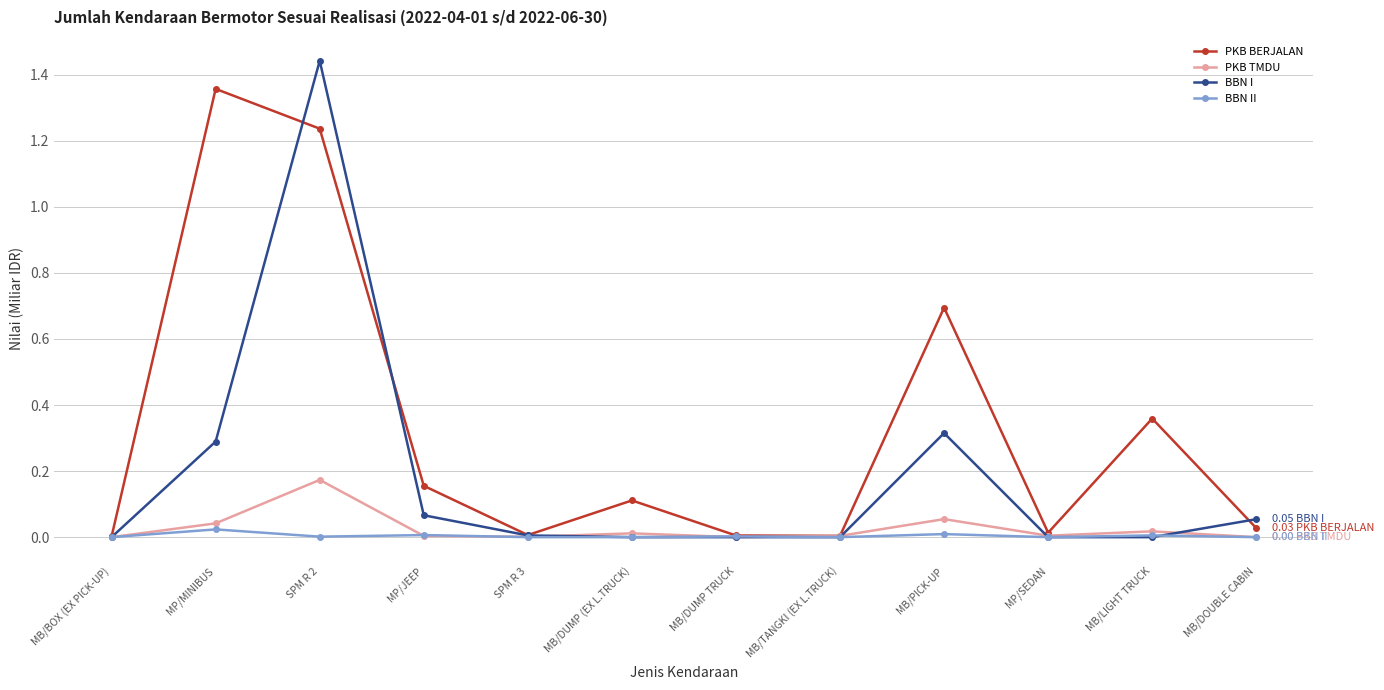

True or false: PKB TMDU has more than 0 points higher than both neighbors.

True